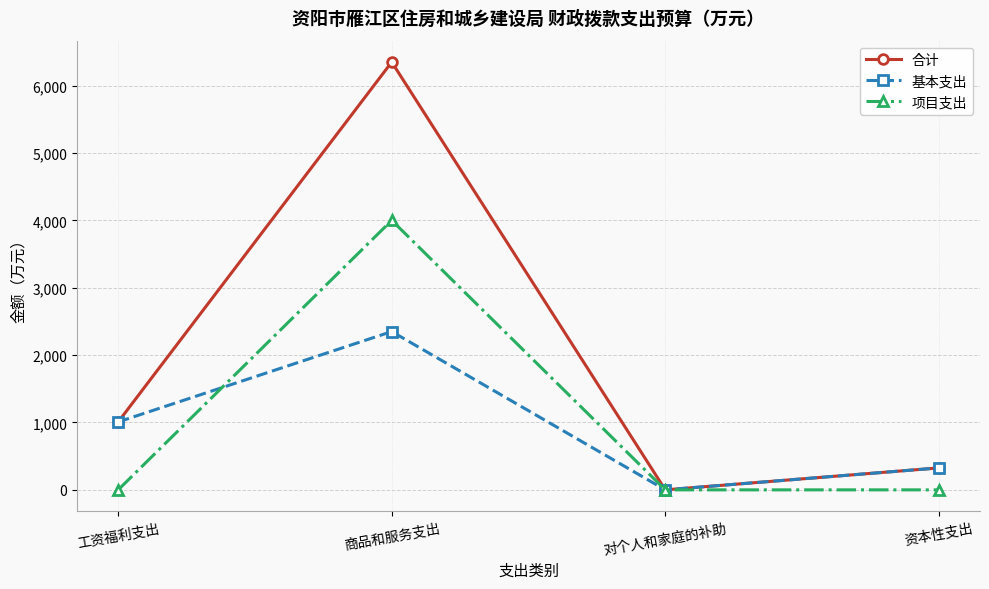

At which category does 基本支出 reach its first local peak?

商品和服务支出